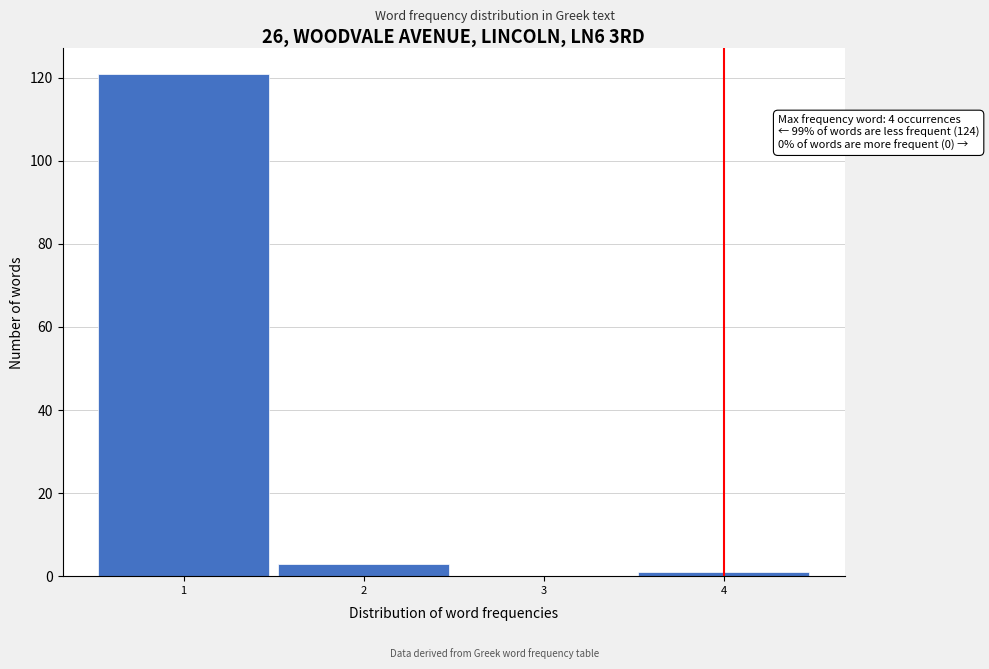

Which range on the x-axis has the tallest bar?

0.5 to 1.5